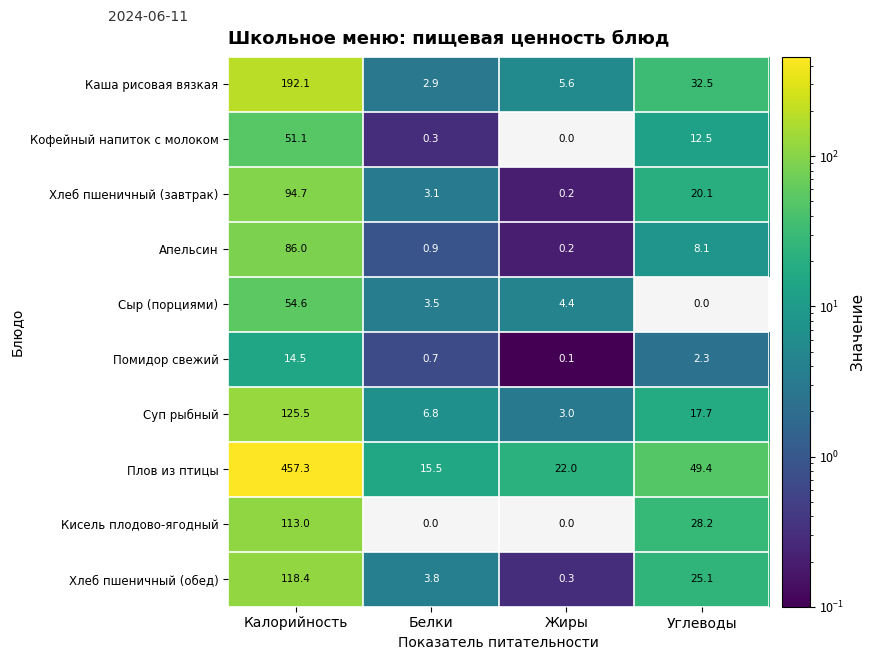

How many data points in Кисель плодово-ягодный are above 28?

2